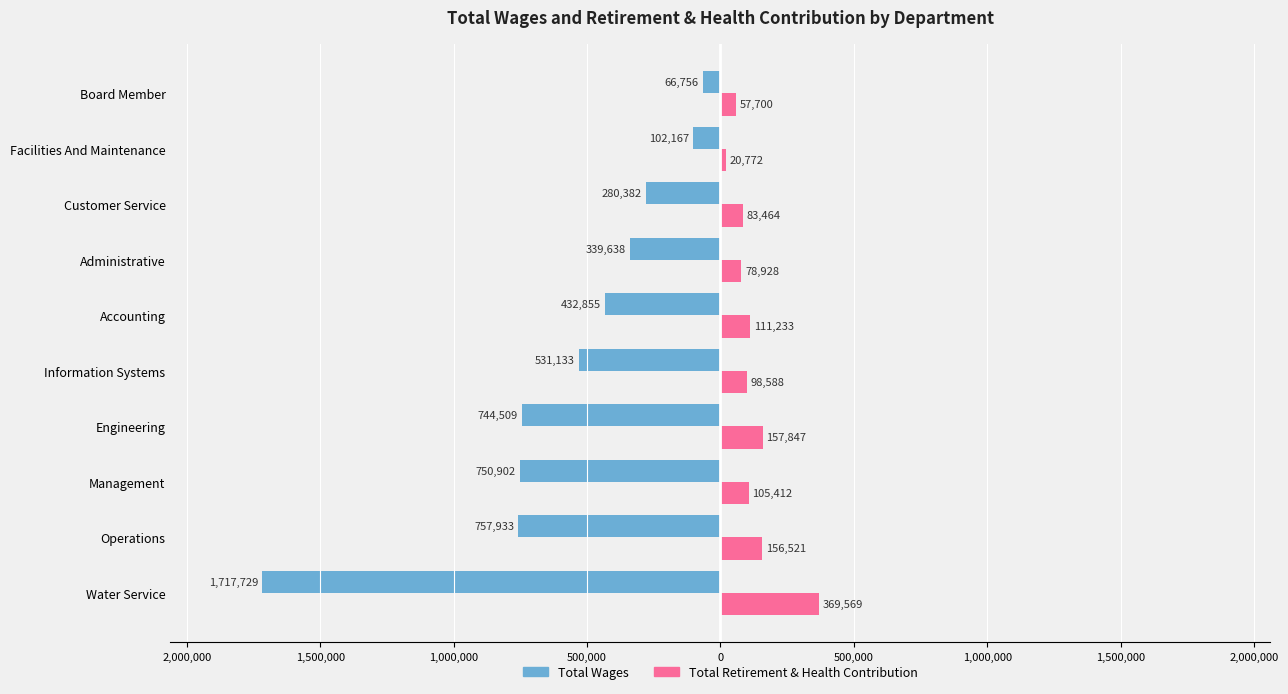

Reading left to right, extract all data points from this chart.

Total Wages: -1717729	-757933	-750902	-744509	-531133	-432855	-339638	-280382	-102167	-66756
Total Retirement & Health Contribution: 369569	156521	105412	157847	98588	111233	78928	83464	20772	57700